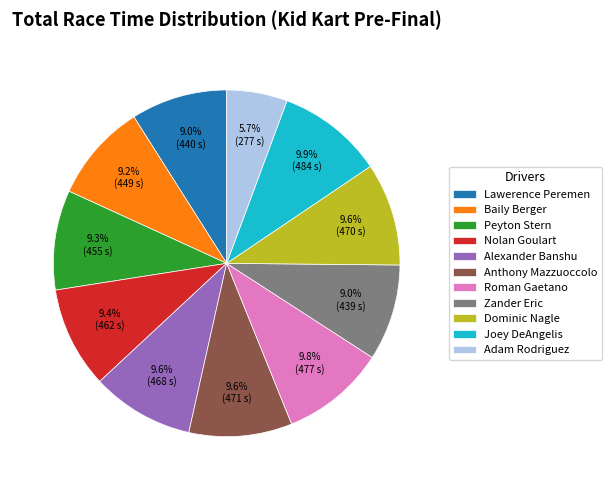

Which slice is the smallest?

Adam Rodriguez